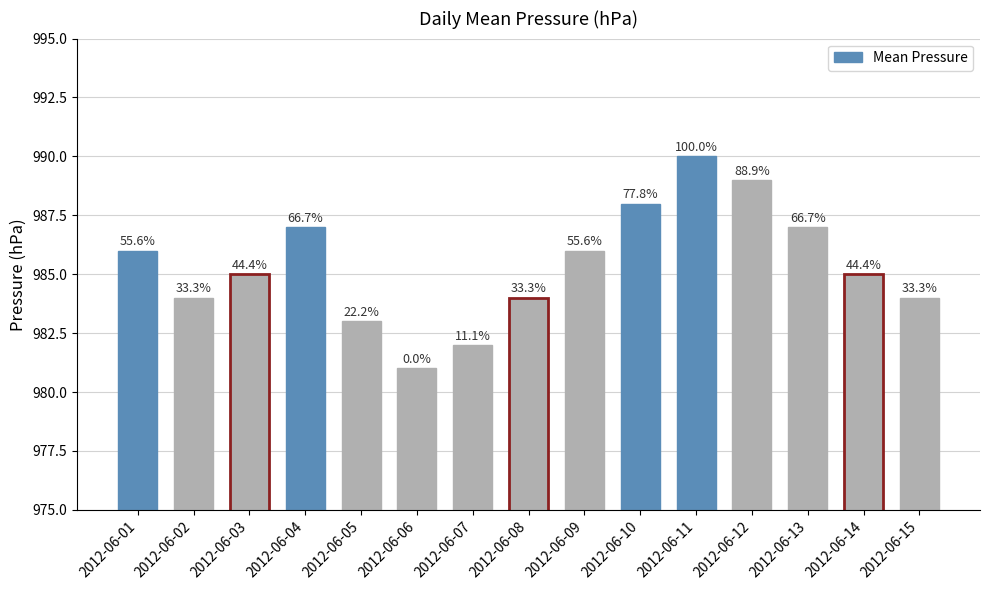

List the labels in order of value, largest first.

2012-06-11, 2012-06-12, 2012-06-10, 2012-06-04, 2012-06-13, 2012-06-01, 2012-06-09, 2012-06-03, 2012-06-14, 2012-06-02, 2012-06-08, 2012-06-15, 2012-06-05, 2012-06-07, 2012-06-06